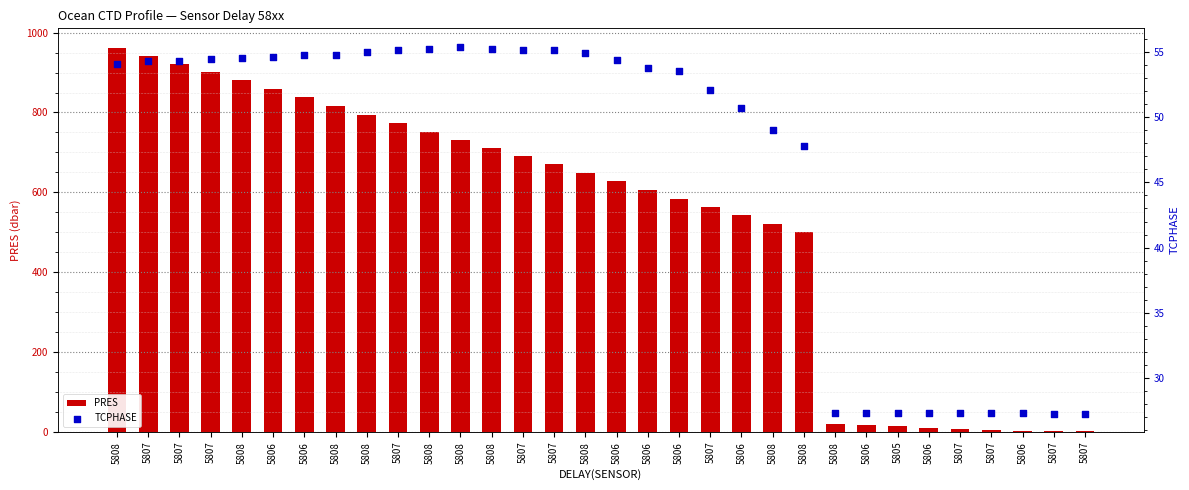

What are all the series names shown in the legend?

PRES, TCPHASE